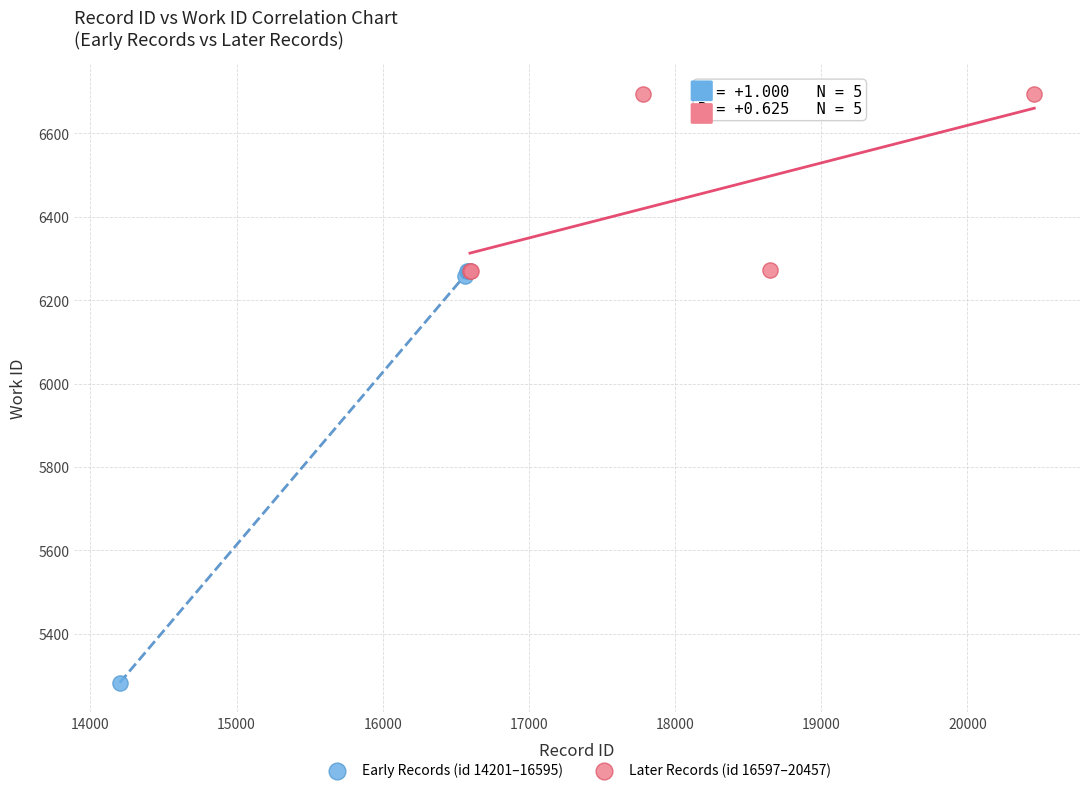

Which series reaches the minimum Y coordinate?

Early Records (id 14201–16595)